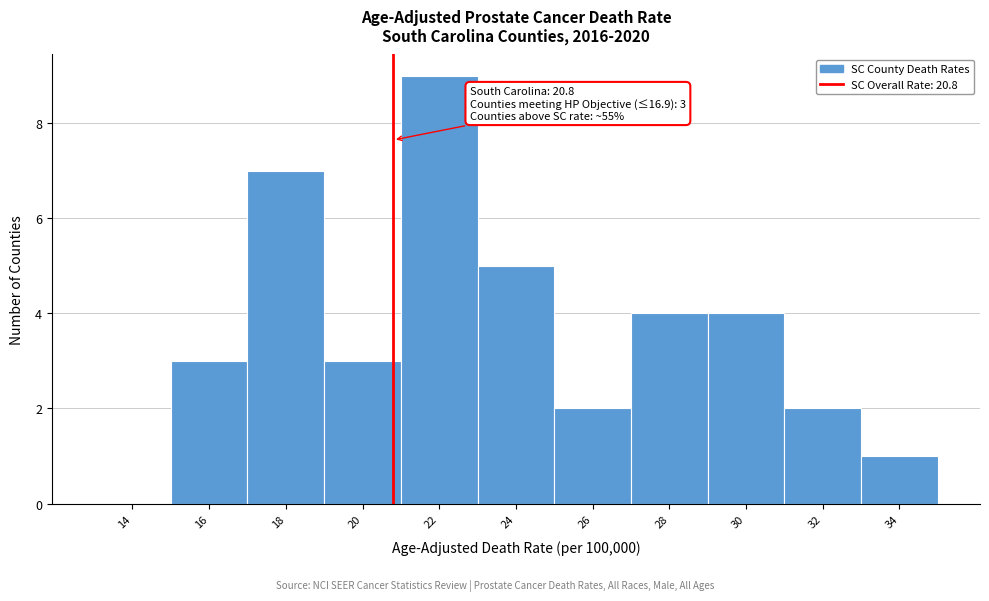

Which range on the x-axis has the tallest bar?

21 to 23